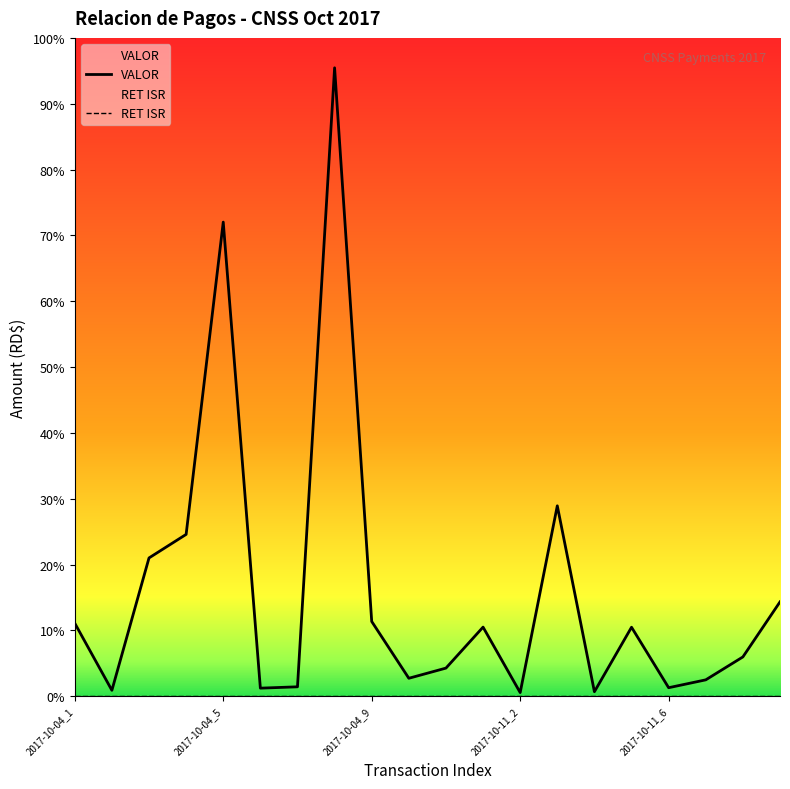

What is the approximate value at 2017-10-04_5?

261429.0